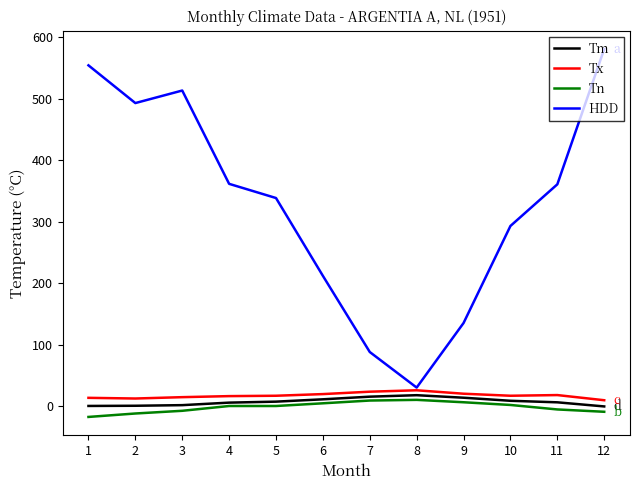

What is the lowest value of the HDD series?

30.0